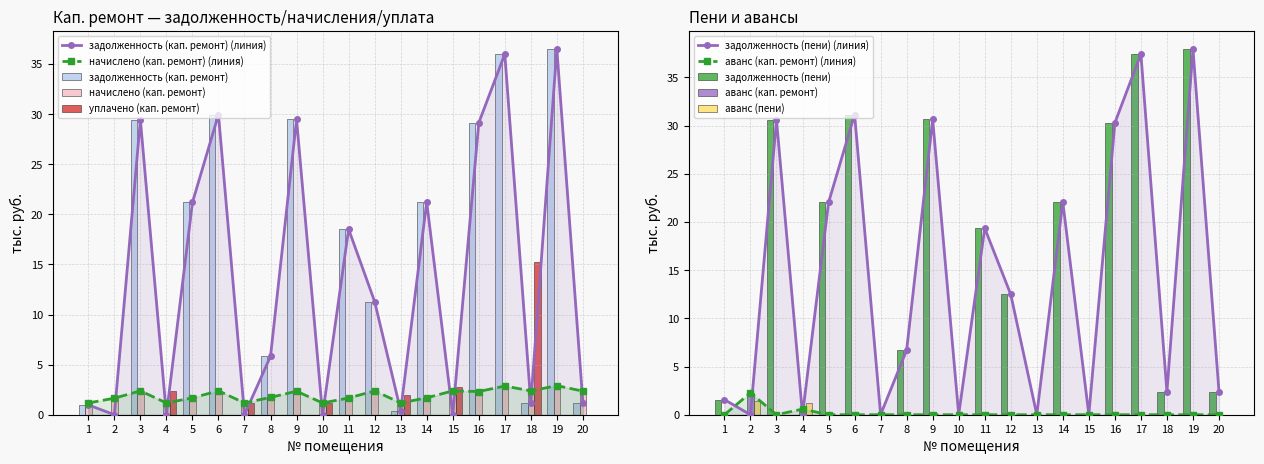

How many data points in задолженность (пени) are less than 12?

10